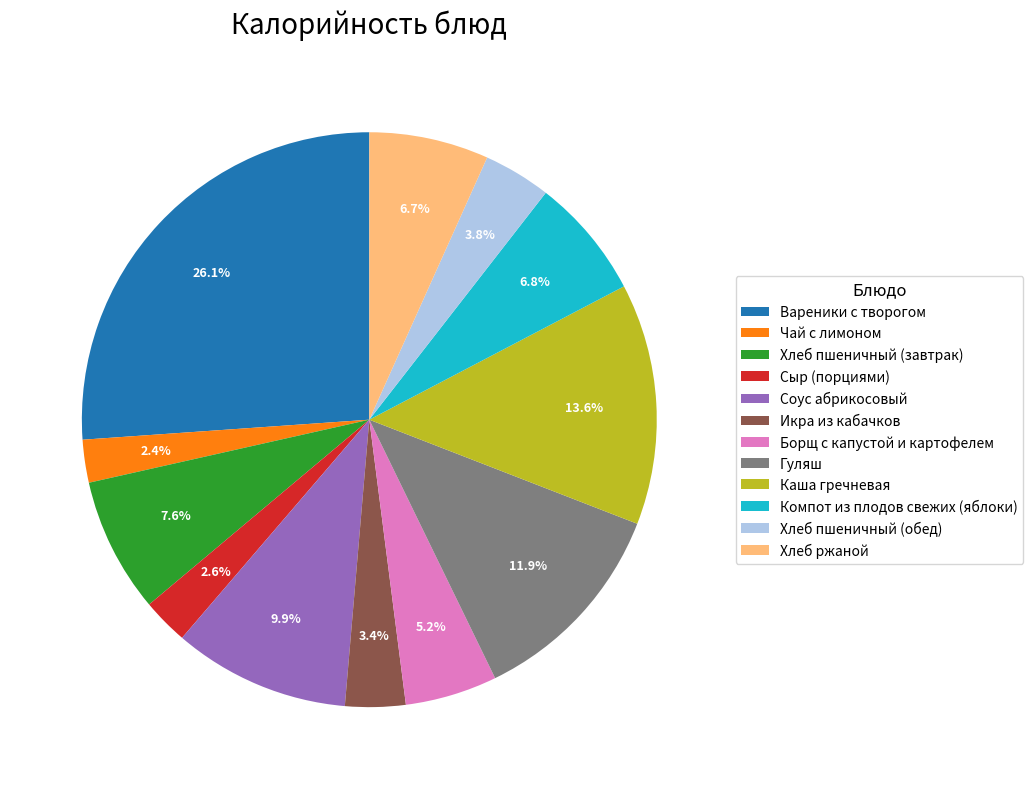

What is the ratio of the value at Каша гречневая to the value at Икра из кабачков?

4.0